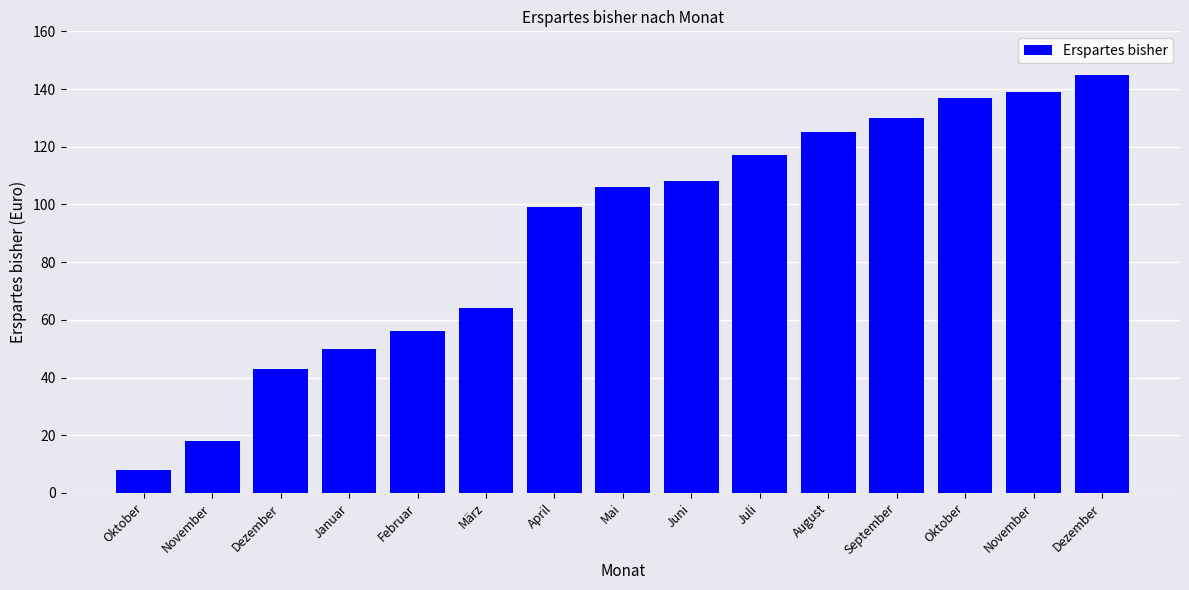

How many data points are less than 106?

7